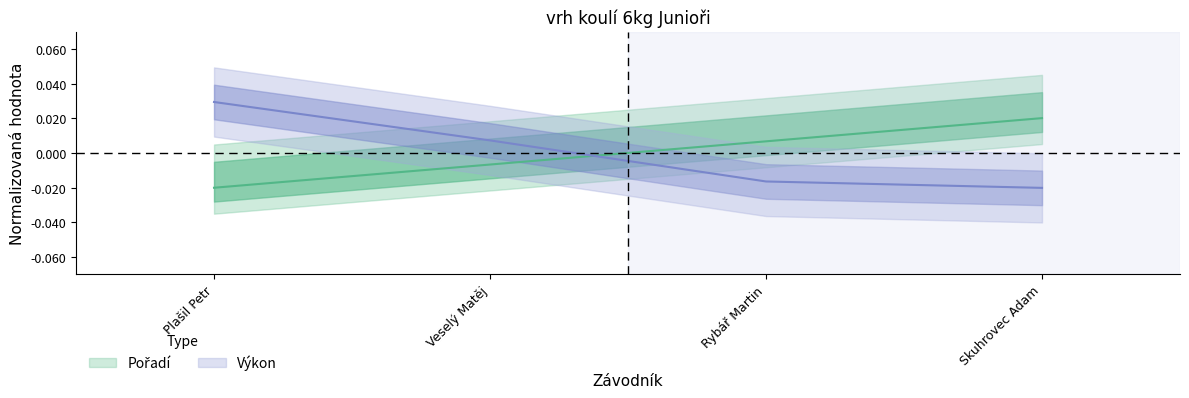

How many lines are shown in the chart?

2